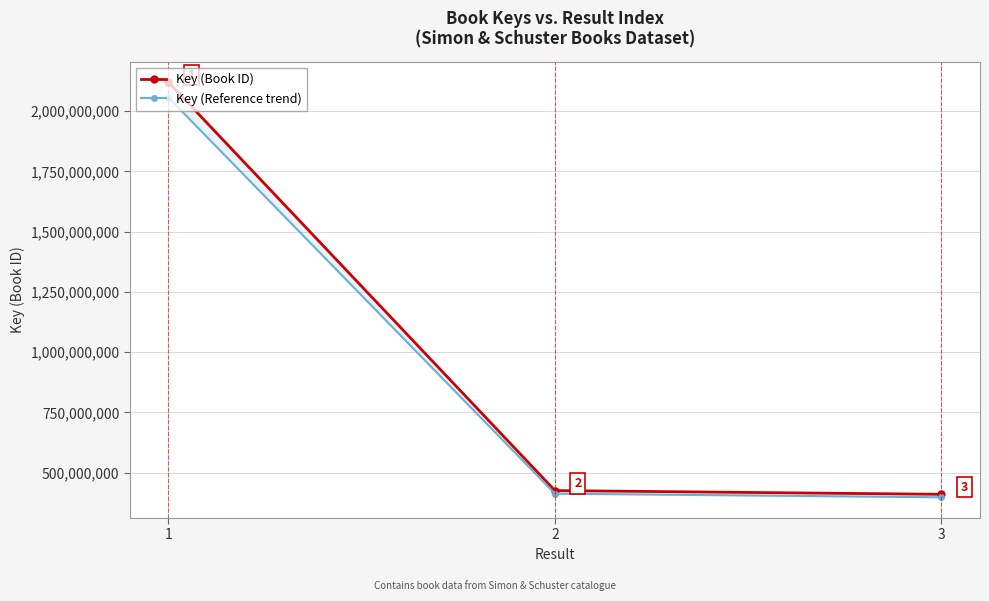

What is the value of the Key (Reference trend) point at the 2nd from the left?

413150622.7